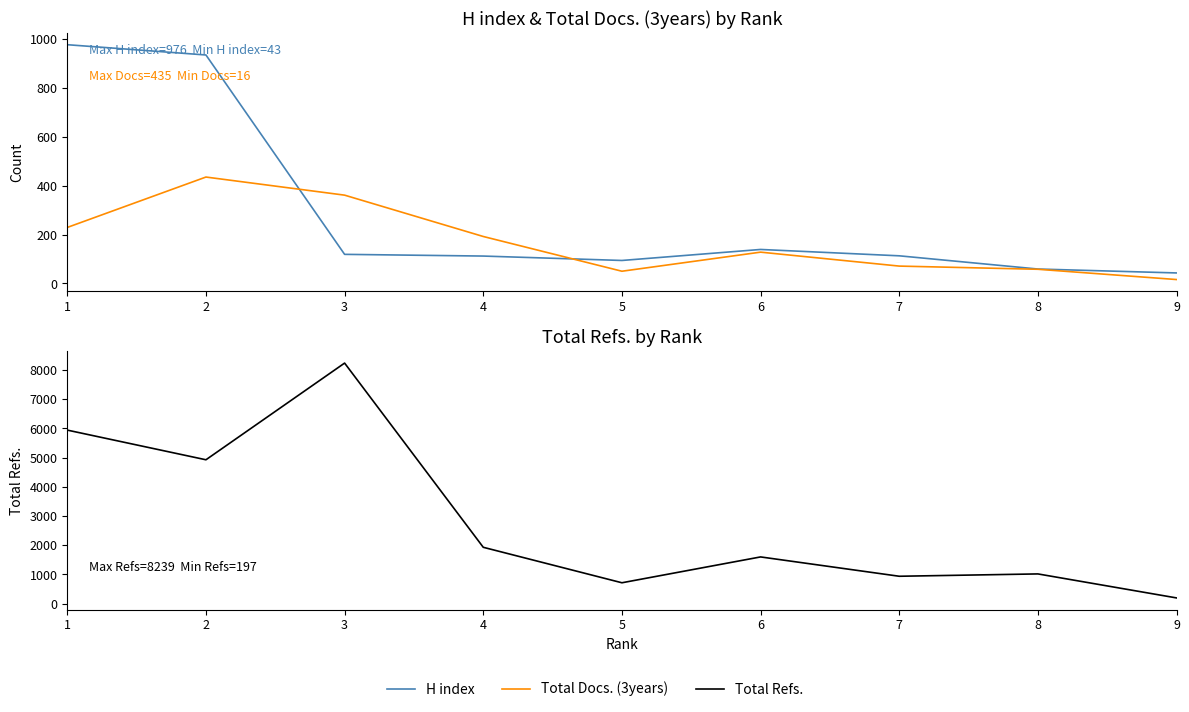

What is the value of the Total Refs. point at the 9th from the left?

197